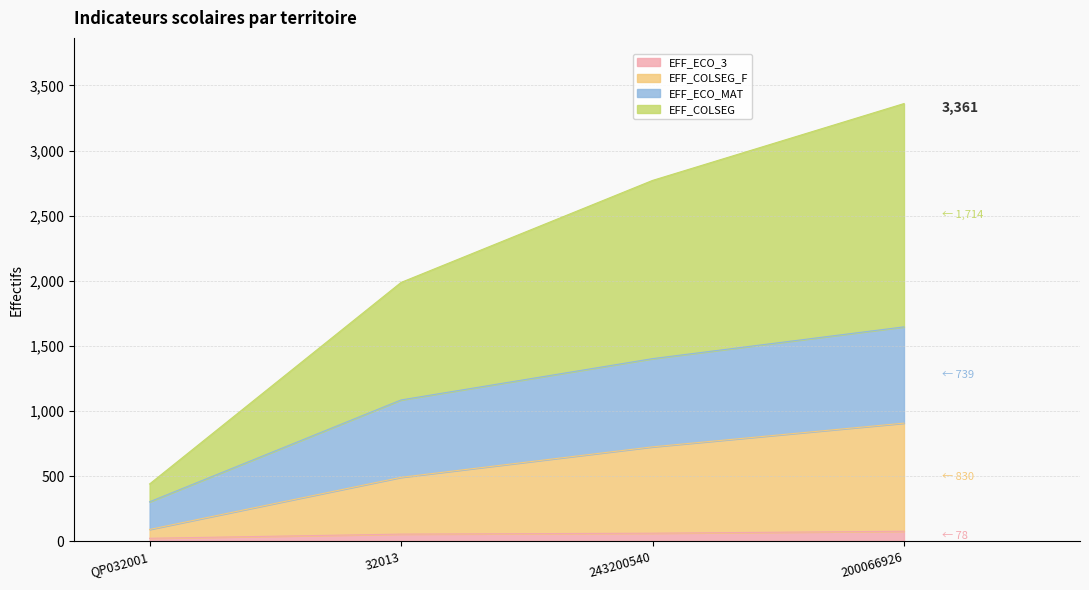

Which has a higher value, QP032001 or 200066926?

200066926